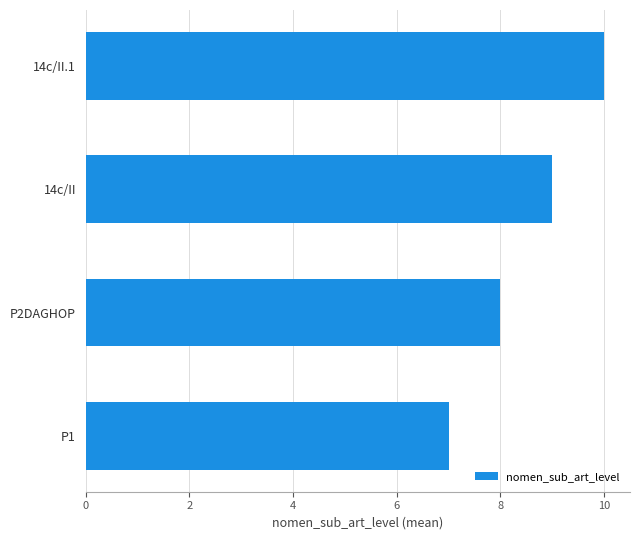

Is it true that the value at 14c/II is 9?

True